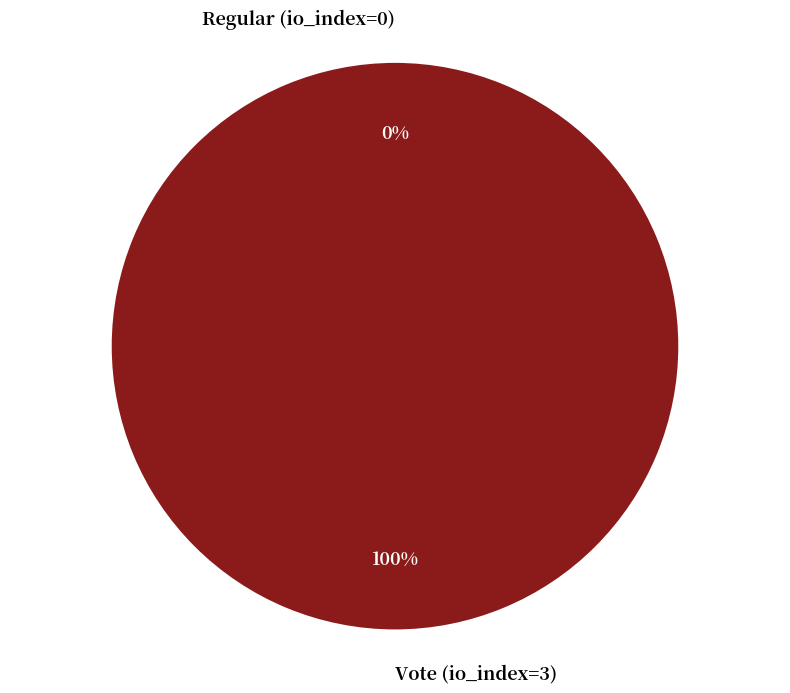

To the nearest percent, what portion does Vote (io_index=3) represent?

100%